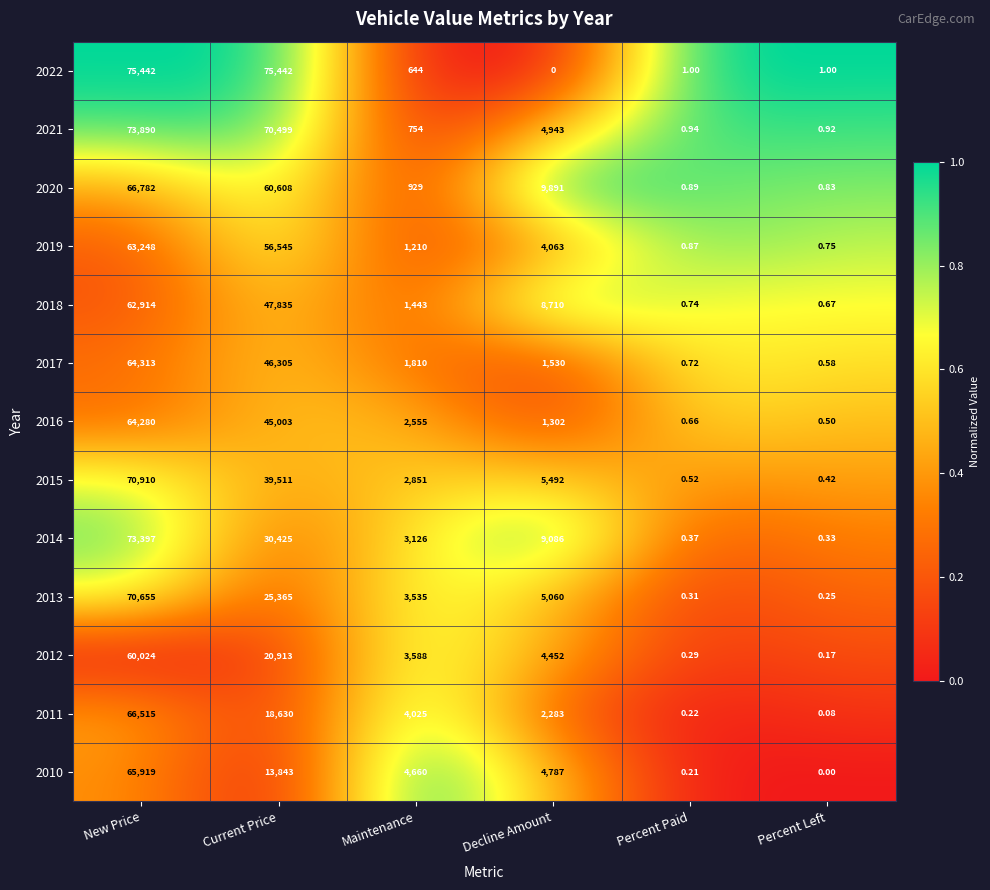

How many data points does each series have?

6